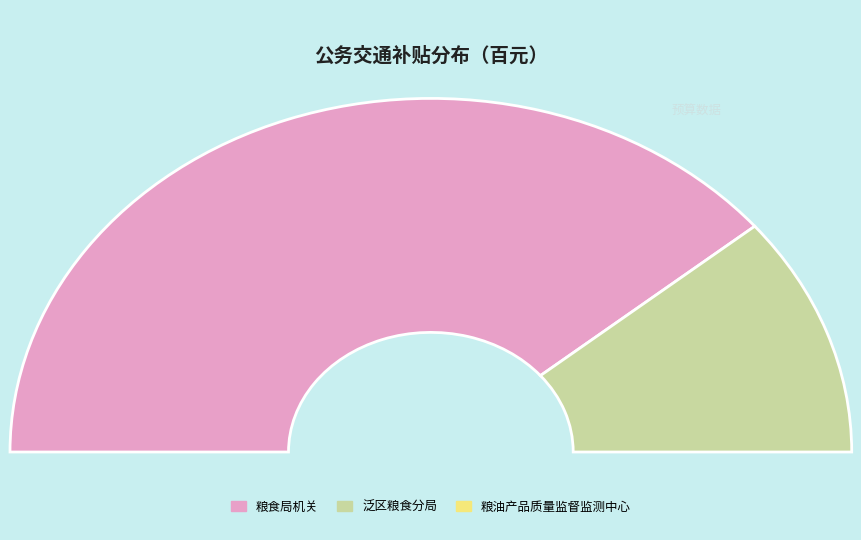

Approximately how many times larger is the value at 泛区粮食分局 compared to 粮食局机关?

0.3